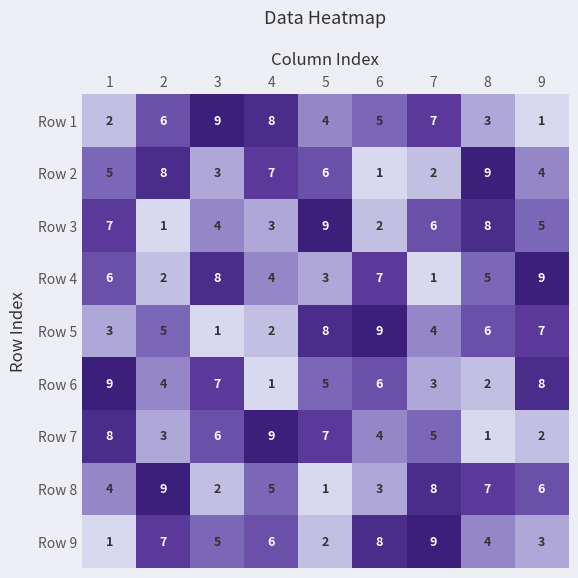

The Row 7 series shows 7 at 5. True or false?

True